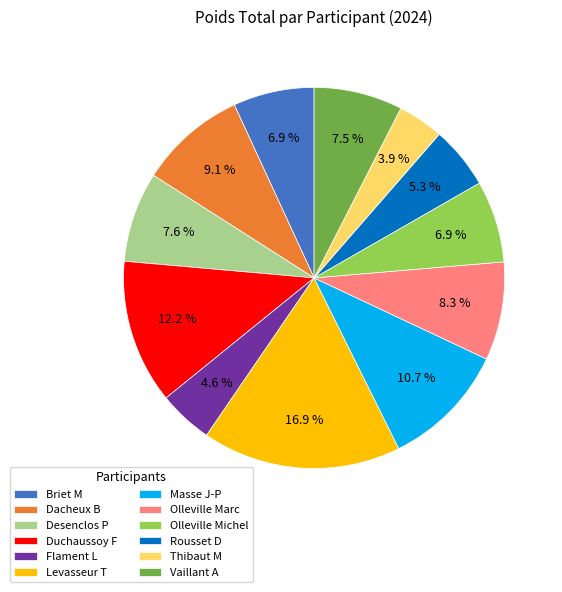

What percentage is NOT represented by Rousset D?

94.7%